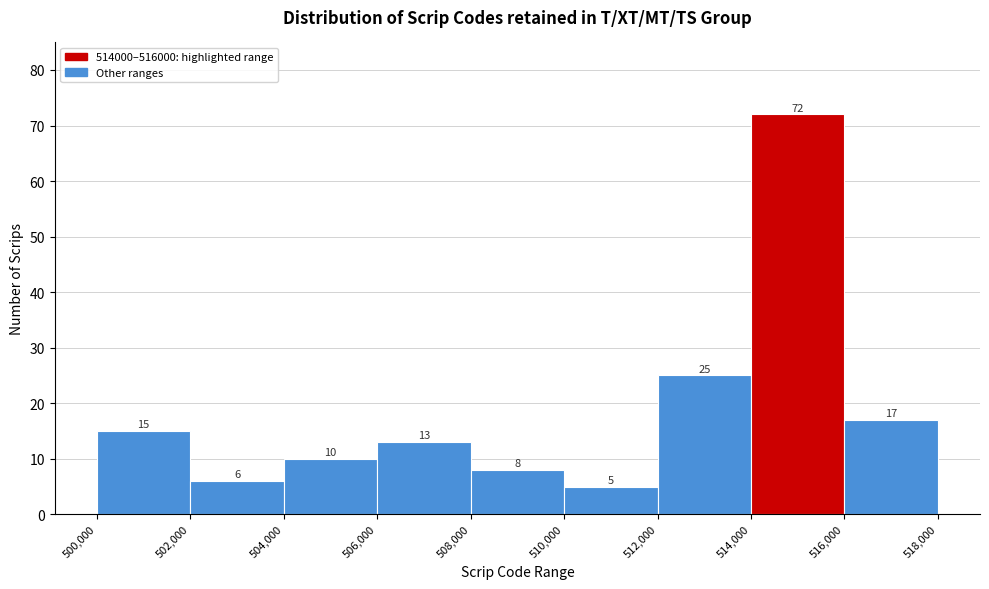

Reading left to right, transcribe this chart: for each bar, give the range it covers on the x-axis and its height.

500,000 to 502,000: 15
502,000 to 504,000: 6
504,000 to 506,000: 10
506,000 to 508,000: 13
508,000 to 510,000: 8
510,000 to 512,000: 5
512,000 to 514,000: 25
514,000 to 516,000: 72
516,000 to 518,000: 17